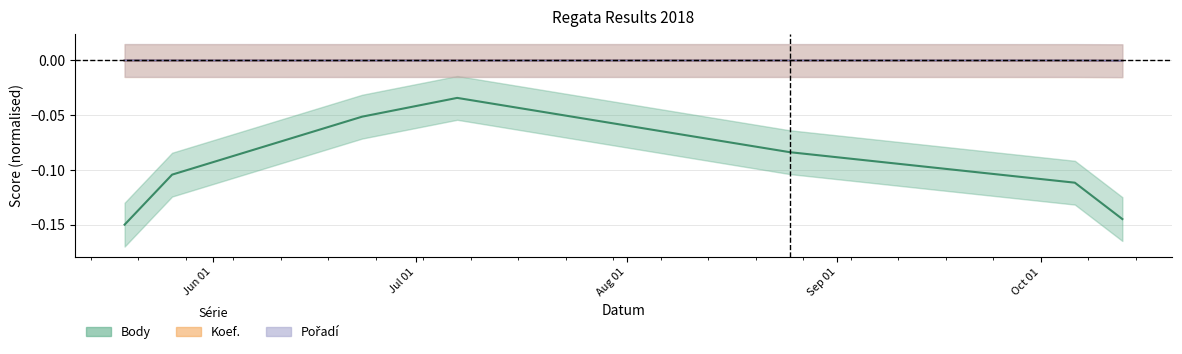

Reading right to left, transcribe all the data shown in this chart.

Body: 2018-10-13=-0.1	2018-10-06=-0.1	2018-08-25=-0.1	2018-07-07=-0.0	2018-06-23=-0.1	2018-05-26=-0.1	2018-05-19=-0.1
Koef.: 2018-10-13=-0.0	2018-10-06=-0.0	2018-08-25=-0.0	2018-07-07=-0.0	2018-06-23=-0.0	2018-05-26=-0.0	2018-05-19=-0.0
Pořadí: 2018-10-13=-0.0	2018-10-06=-0.0	2018-08-25=-0.0	2018-07-07=-0.0	2018-06-23=-0.0	2018-05-26=-0.0	2018-05-19=-0.0